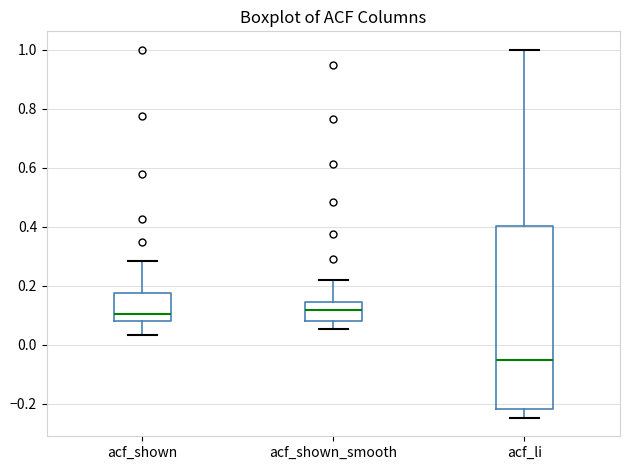

Which box is the tallest, from its lower edge to its upper edge?

acf_li